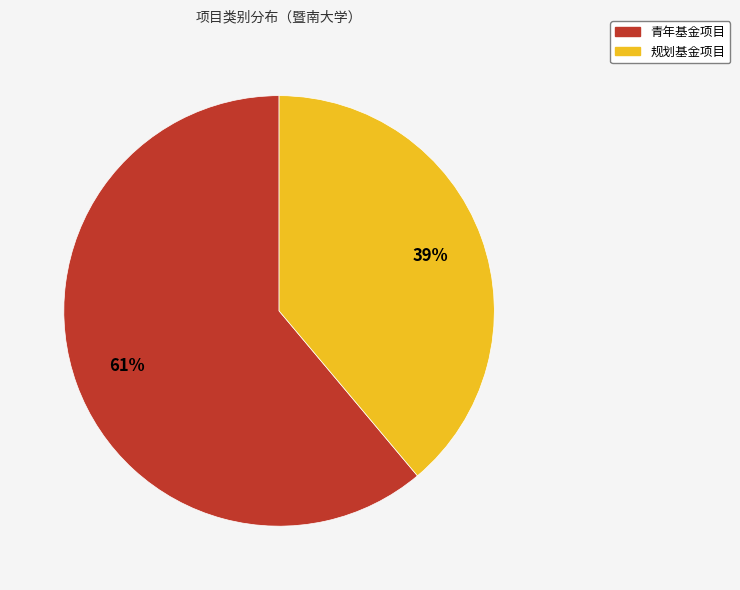

True or false: 规划基金项目 accounts for 39% of the total.

True